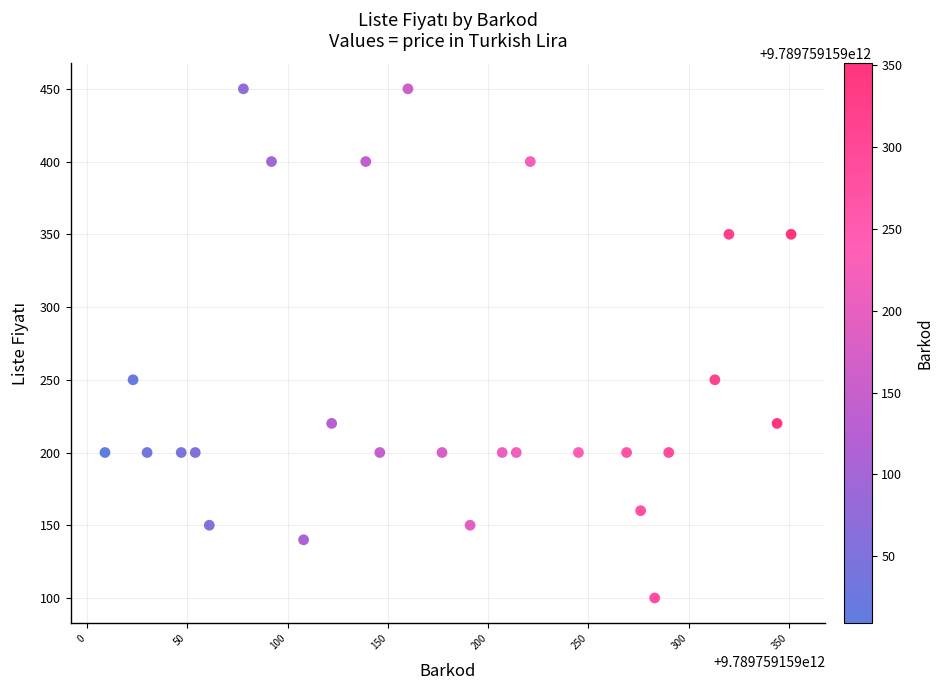

What is the range of X values (max minus min)?

342